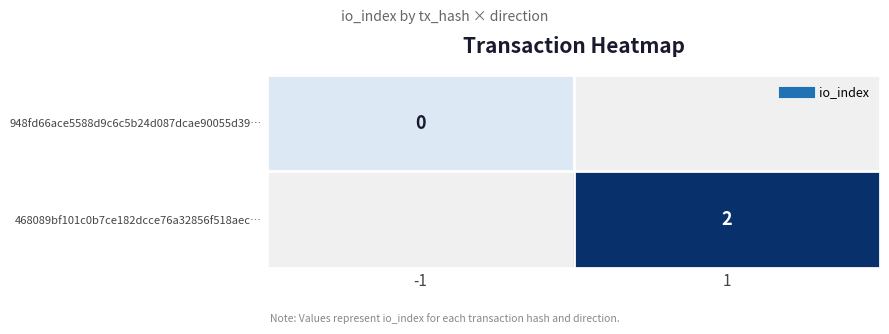

Count the number of data series in this chart.

2